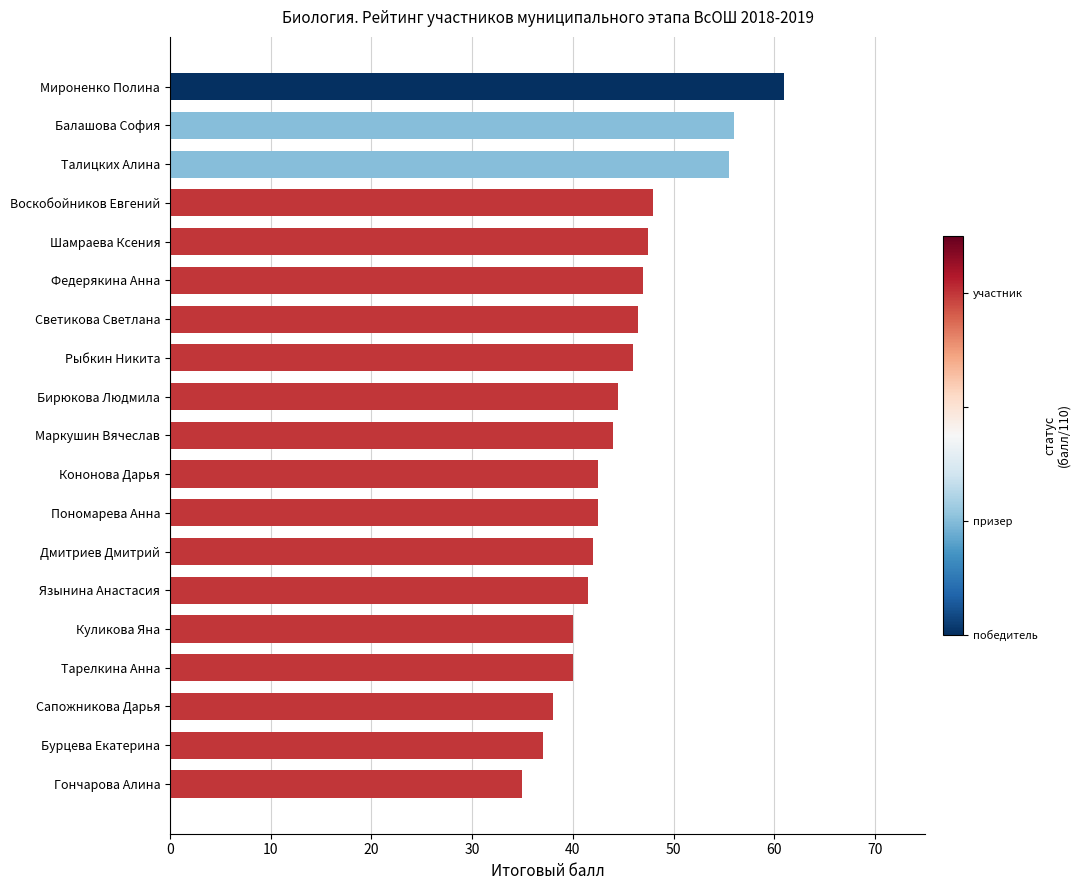

Reading bottom to top, extract all data points from this chart.

Гончарова Алина=35.0	Бурцева Екатерина=37.0	Сапожникова Дарья=38.0	Тарелкина Анна=40.0	Куликова Яна=40.0	Язынина Анастасия=41.5	Дмитриев Дмитрий=42.0	Пономарева Анна=42.5	Кононова Дарья=42.5	Маркушин Вячеслав=44.0	Бирюкова Людмила=44.5	Рыбкин Никита=46.0	Светикова Светлана=46.5	Федерякина Анна=47.0	Шамраева Ксения=47.5	Воскобойников Евгений=48.0	Талицких Алина=55.5	Балашова София=56.0	Мироненко Полина=61.0